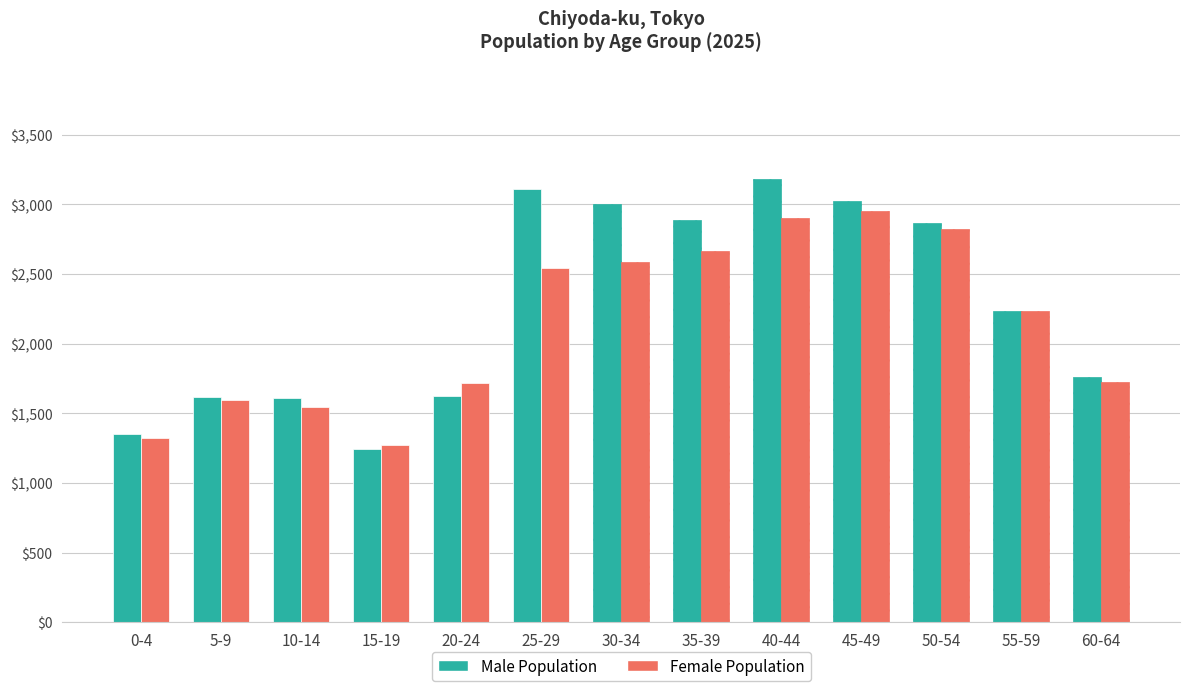

What is the minimum value for Female Population?

1272